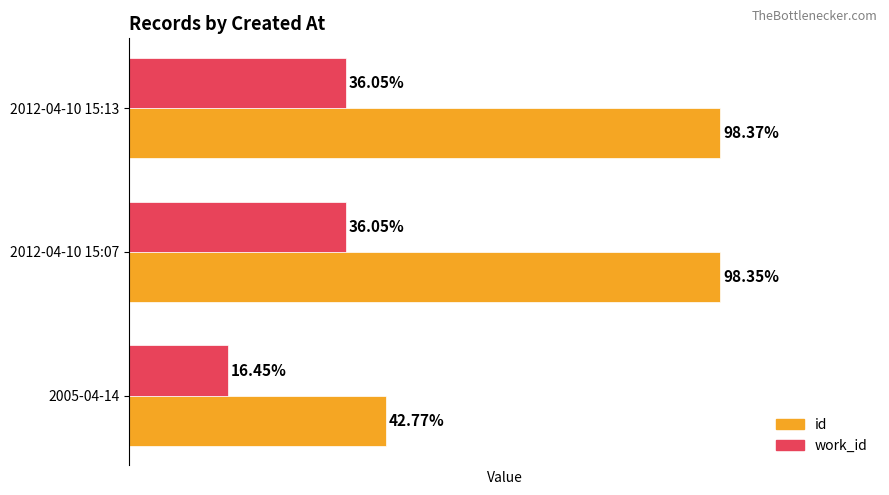

What are all the series names shown in the legend?

id, work_id